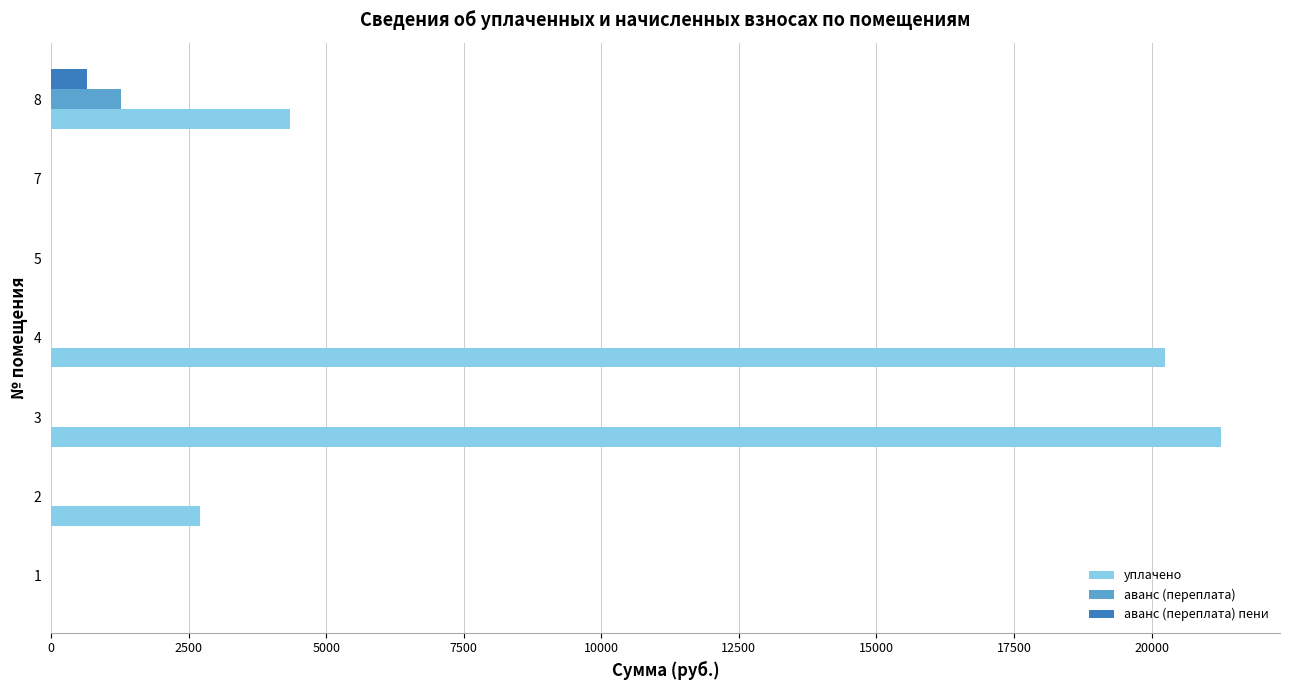

Which series changed the most between 3 and 8?

уплачено